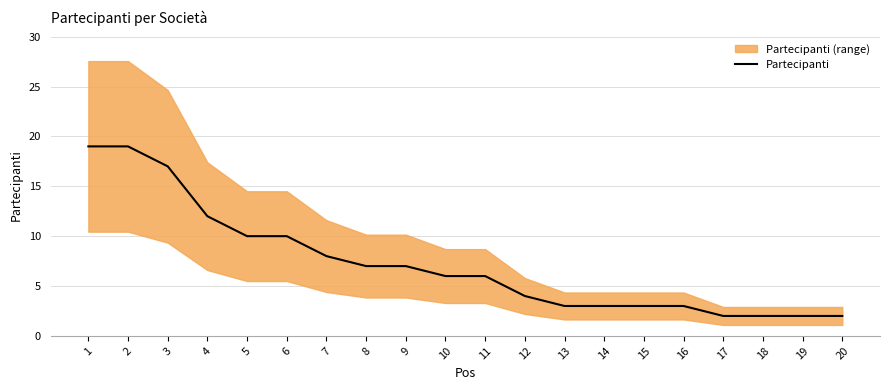

Is it true that the value at 12 is 5?

False